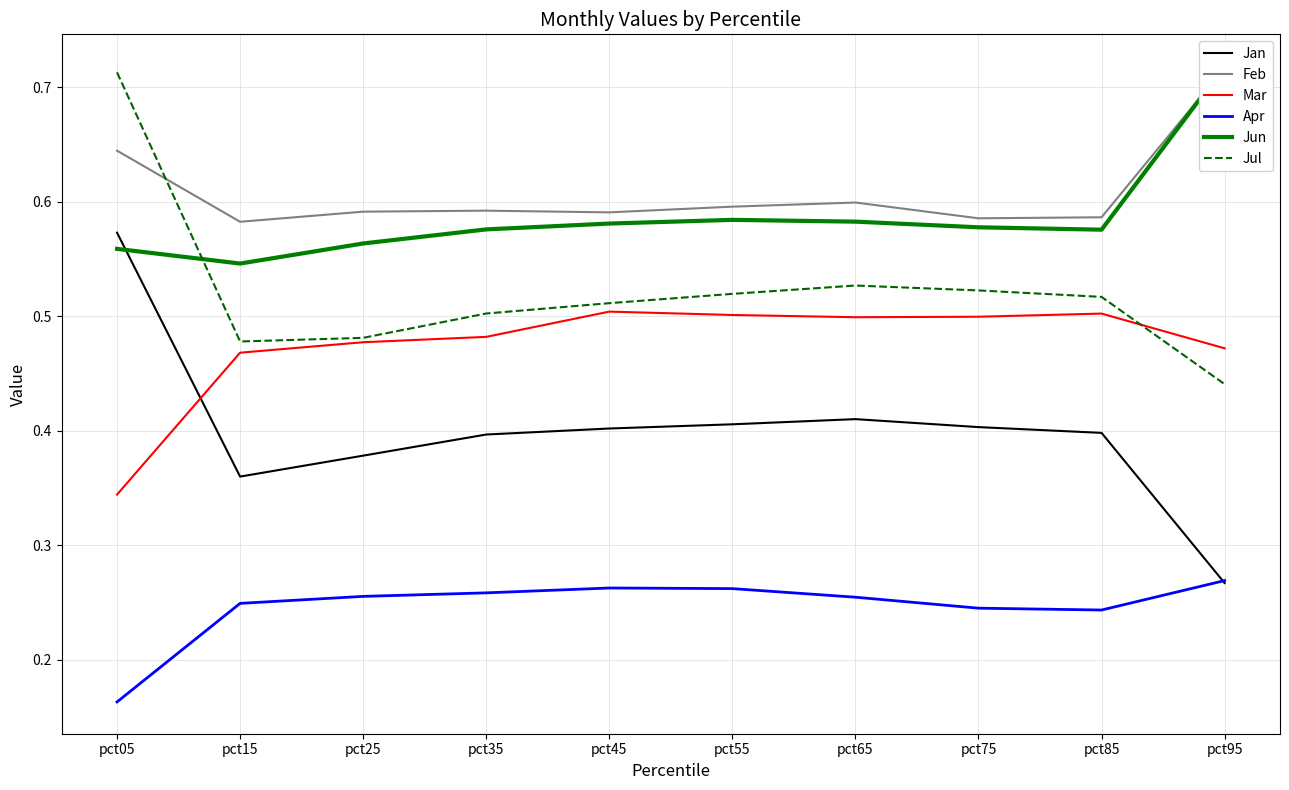

Reading left to right, list all the values displayed in this chart.

Jan: 0.6	0.4	0.4	0.4	0.4	0.4	0.4	0.4	0.4	0.3
Feb: 0.6	0.6	0.6	0.6	0.6	0.6	0.6	0.6	0.6	0.7
Mar: 0.3	0.5	0.5	0.5	0.5	0.5	0.5	0.5	0.5	0.5
Apr: 0.2	0.2	0.3	0.3	0.3	0.3	0.3	0.2	0.2	0.3
Jun: 0.6	0.5	0.6	0.6	0.6	0.6	0.6	0.6	0.6	0.7
Jul: 0.7	0.5	0.5	0.5	0.5	0.5	0.5	0.5	0.5	0.4